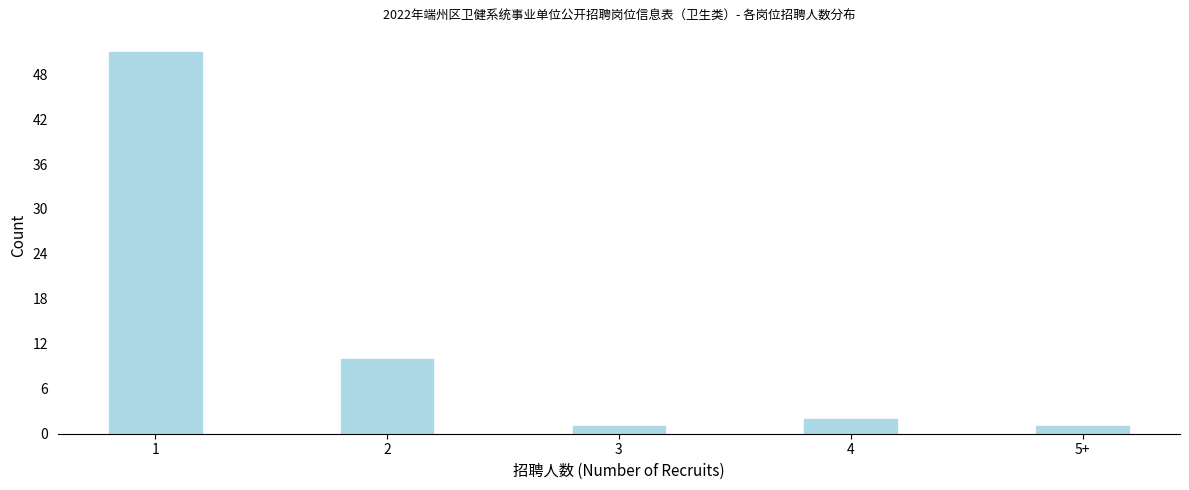

Reading right to left, list all the values displayed in this chart.

1	2	1	10	51